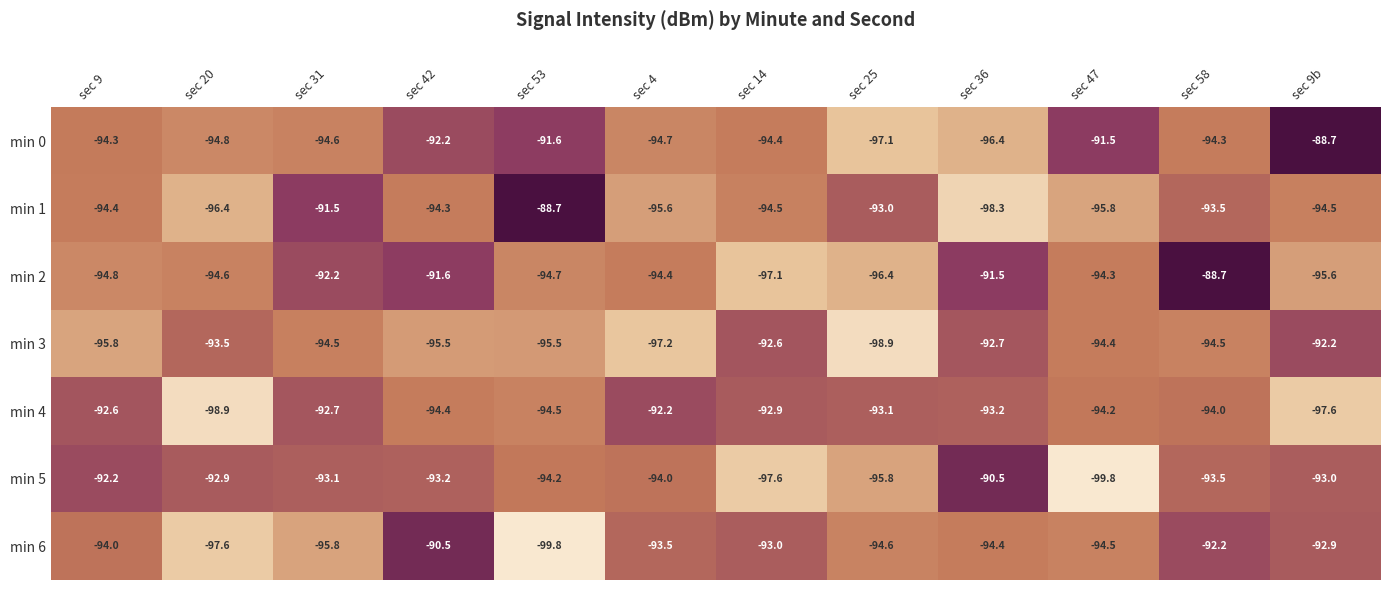

At sec 31, list the series in order from smallest to largest.

min 6, min 0, min 3, min 5, min 4, min 2, min 1